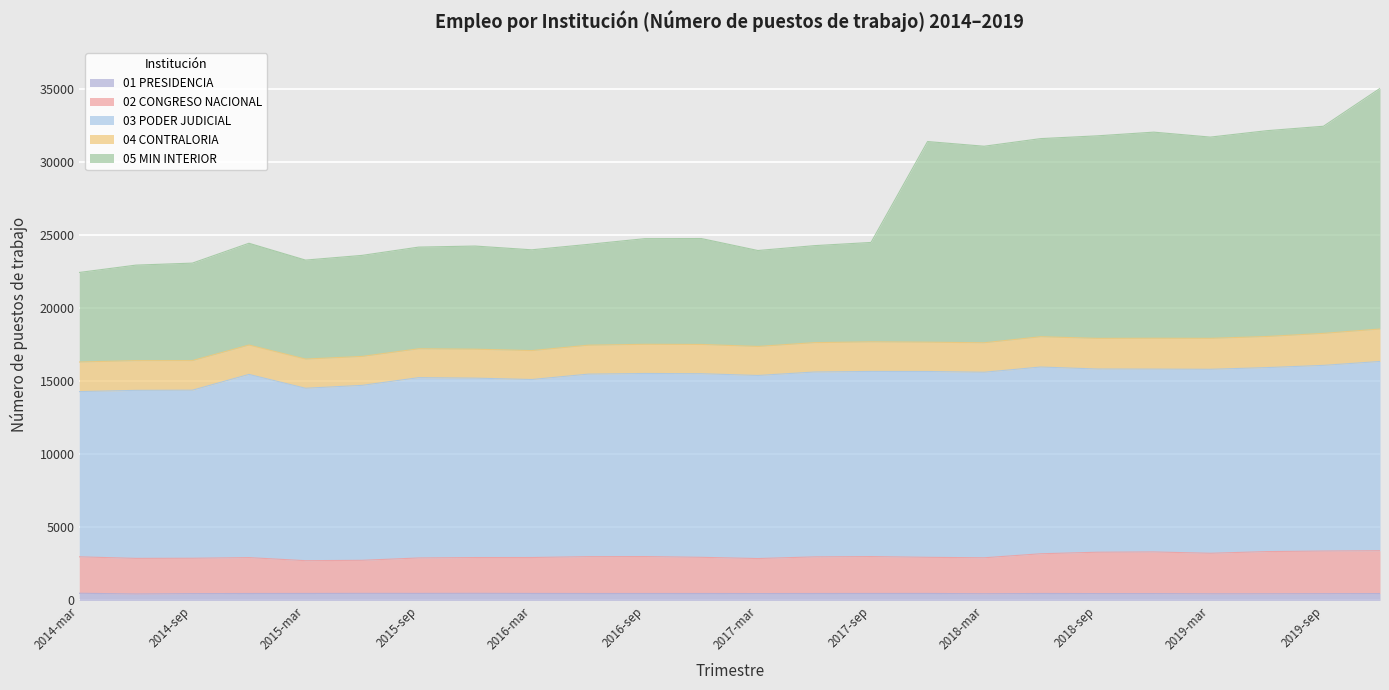

True or false: 01 PRESIDENCIA has a value of 458 at 2019-sep.

True